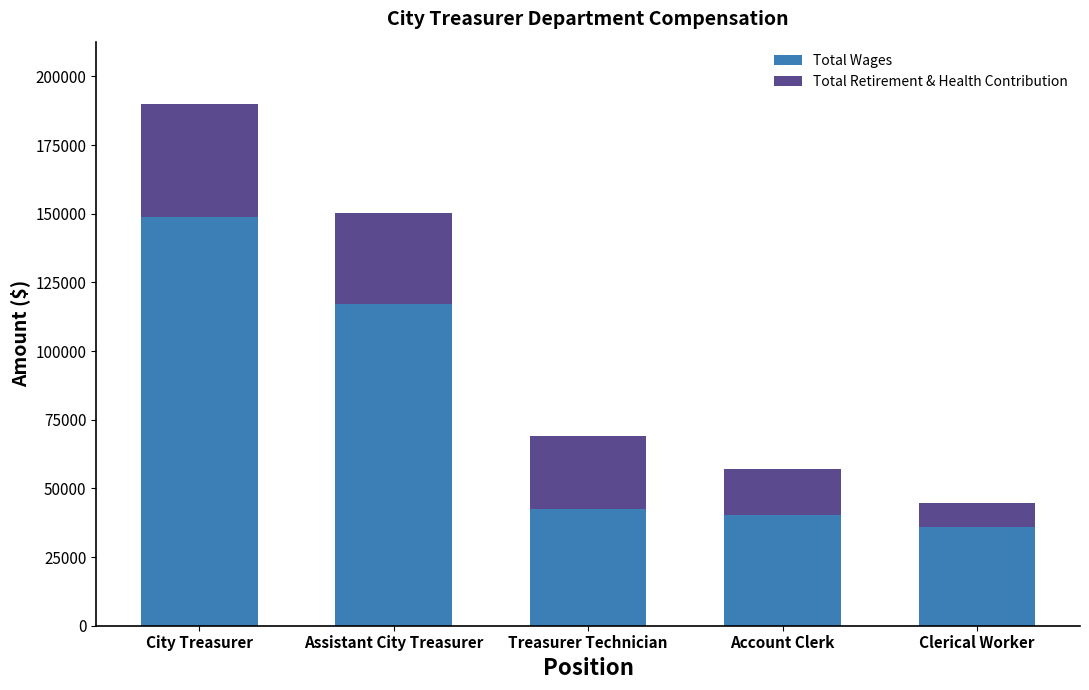

What are all the series names shown in the legend?

Total Wages, Total Retirement & Health Contribution